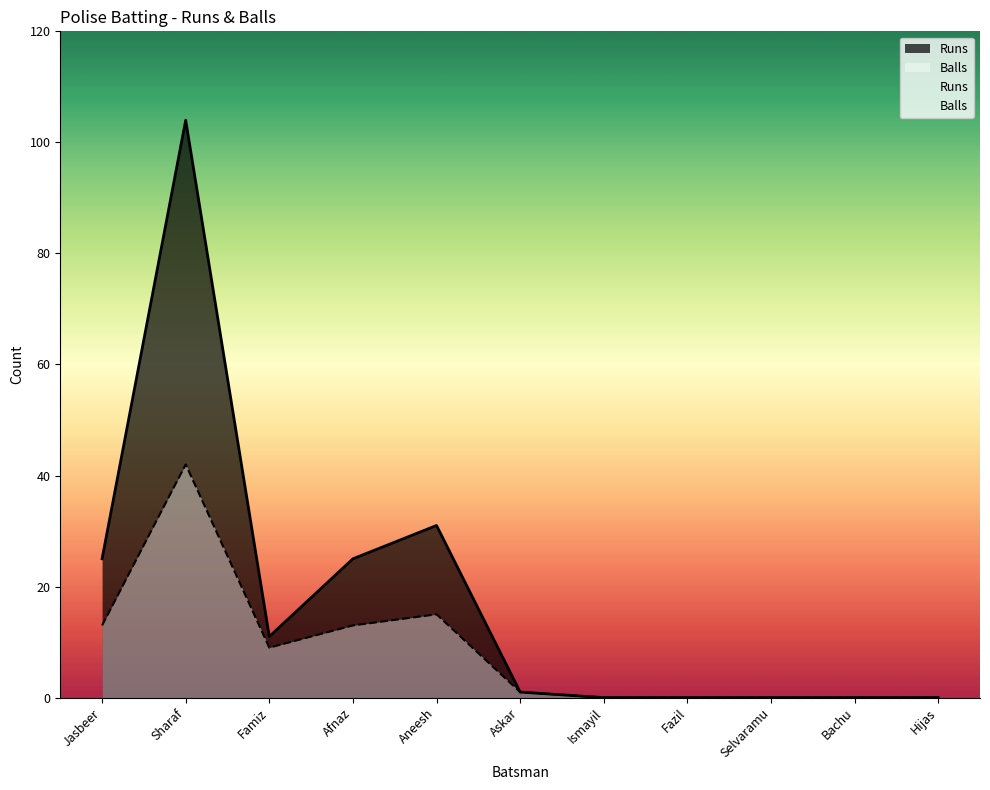

How many positive values does the Runs series have?

6